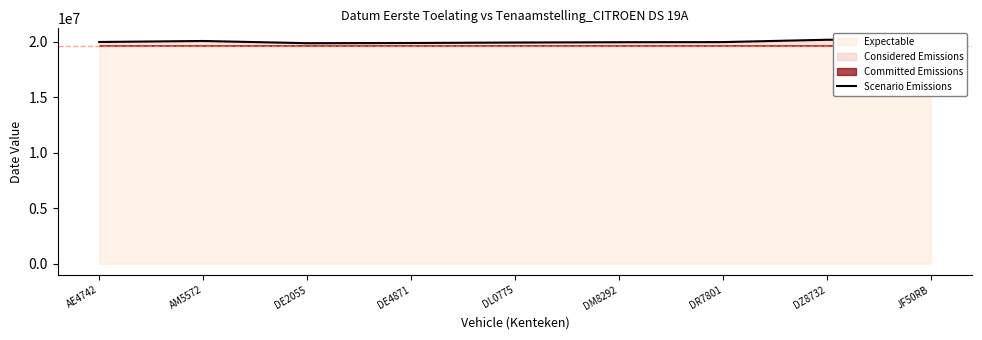

Approximately how many times larger is the value at DM8292 compared to DL0775?

1.0